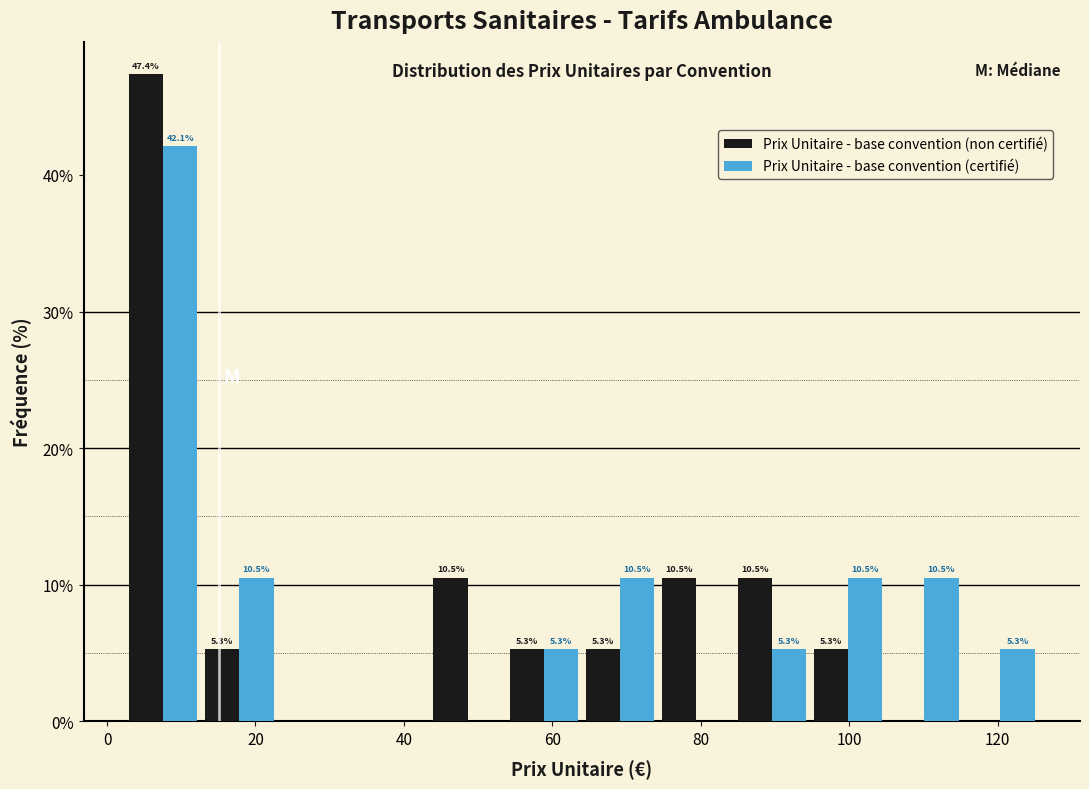

In the Prix Unitaire - base convention (certifié) series, which range on the x-axis has the tallest bar?

2 to 12